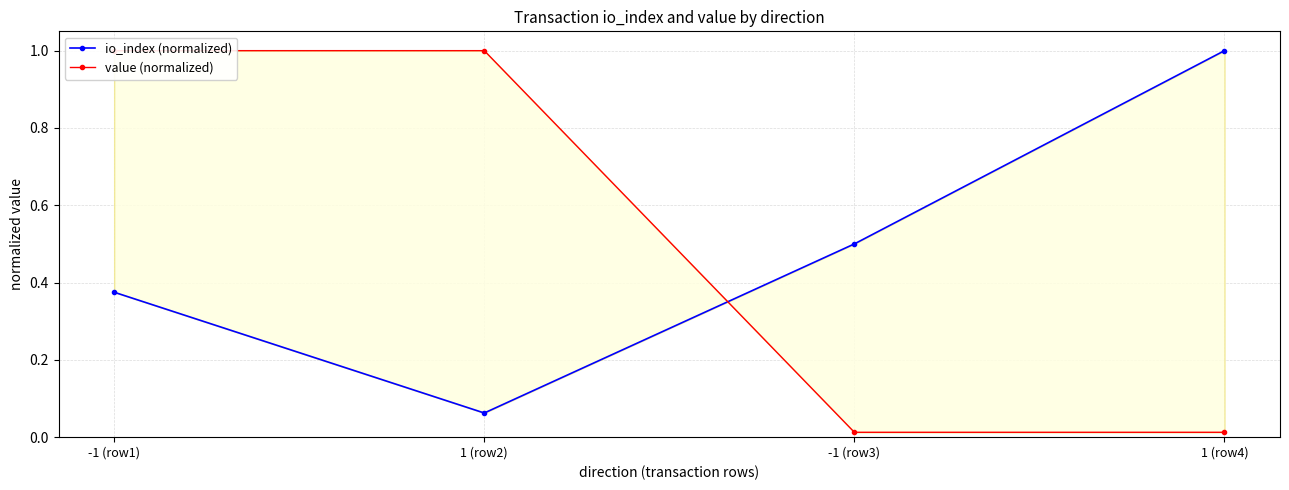

List the labels in order of value (normalized) value, largest first.

-1 (row1), 1 (row2), -1 (row3), 1 (row4)